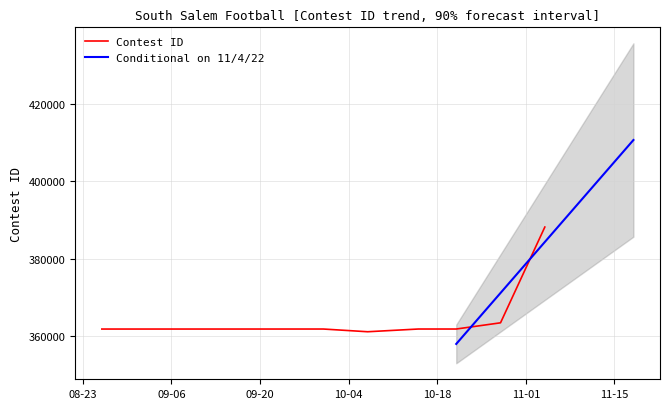

List the labels in order of value, smallest first.

10/7/22, 8/26/22, 9/3/22, 9/9/22, 9/17/22, 9/23/22, 9/30/22, 10/15/22, 10/21/22, 10/28/22, 11/4/22